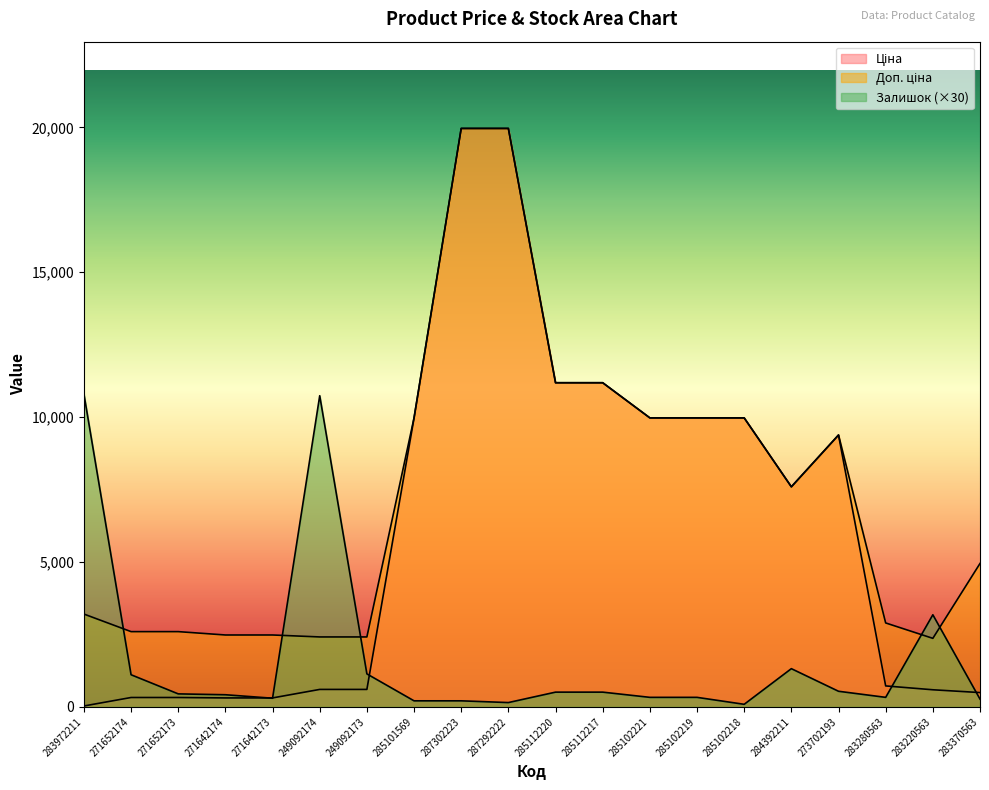

Reading left to right, transcribe all the data shown in this chart.

Ціна: 283972211=32.0	271652174=324.8	271652173=324.8	271642174=310.3	271642173=310.3	249092174=603.7	249092173=603.7	285101569=9975.0	287302223=19964.2	287292222=19964.2	285112220=11188.2	285112217=11188.2	285102221=9975.0	285102219=9975.0	285102218=9975.0	284392211=7596.5	273702193=9384.0	283280563=724.5	283220563=591.6	283370563=495.0
Доп. ціна: 283972211=3205.0	271652174=2598.3	271652173=2598.3	271642174=2482.4	271642173=2482.4	249092174=2414.8	249092173=2414.8	285101569=9975.0	287302223=19964.2	287292222=19964.2	285112220=11188.2	285112217=11188.2	285102221=9975.0	285102219=9975.0	285102218=9975.0	284392211=7596.5	273702193=9384.0	283280563=2897.8	283220563=2366.5	283370563=4950.4
Залишок: 283972211=10800.0	271652174=1110.0	271652173=450.0	271642174=420.0	271642173=300.0	249092174=10740.0	249092173=1140.0	285101569=210.0	287302223=210.0	287292222=150.0	285112220=510.0	285112217=510.0	285102221=330.0	285102219=330.0	285102218=90.0	284392211=1320.0	273702193=540.0	283280563=330.0	283220563=3180.0	283370563=270.0